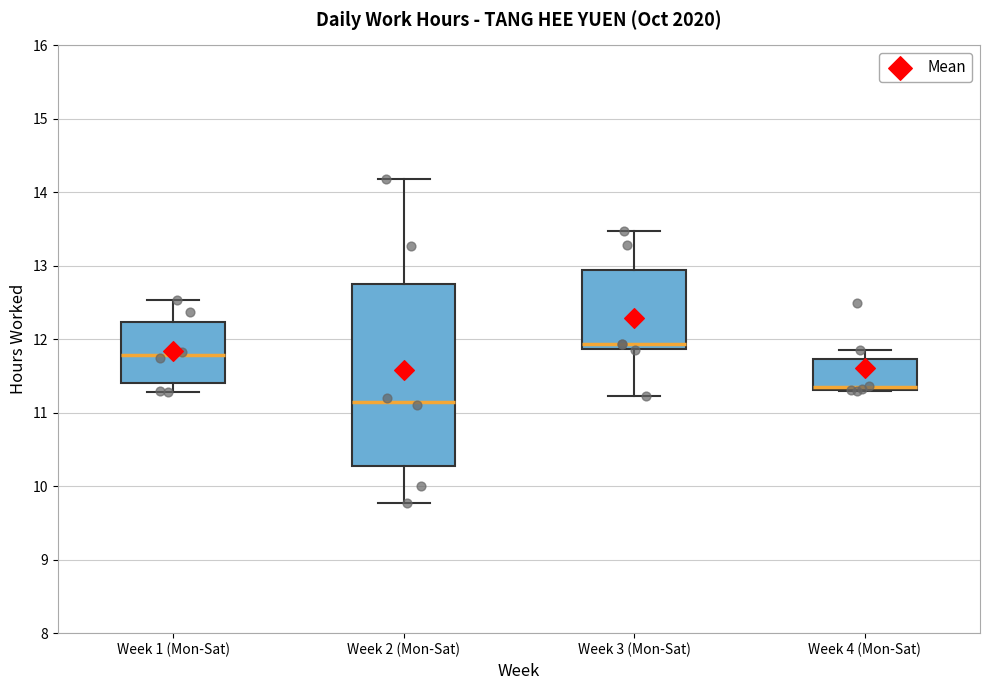

Comparing the boxes themselves (not the whiskers), which one is the tallest?

Week 2 (Mon-Sat)